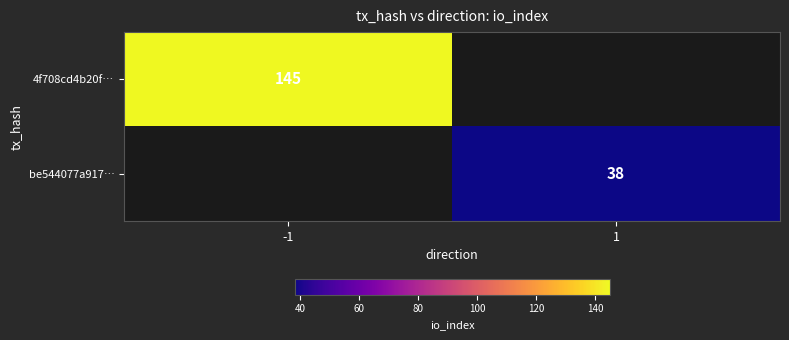

The be544077a917… series shows 38 at 1. True or false?

True